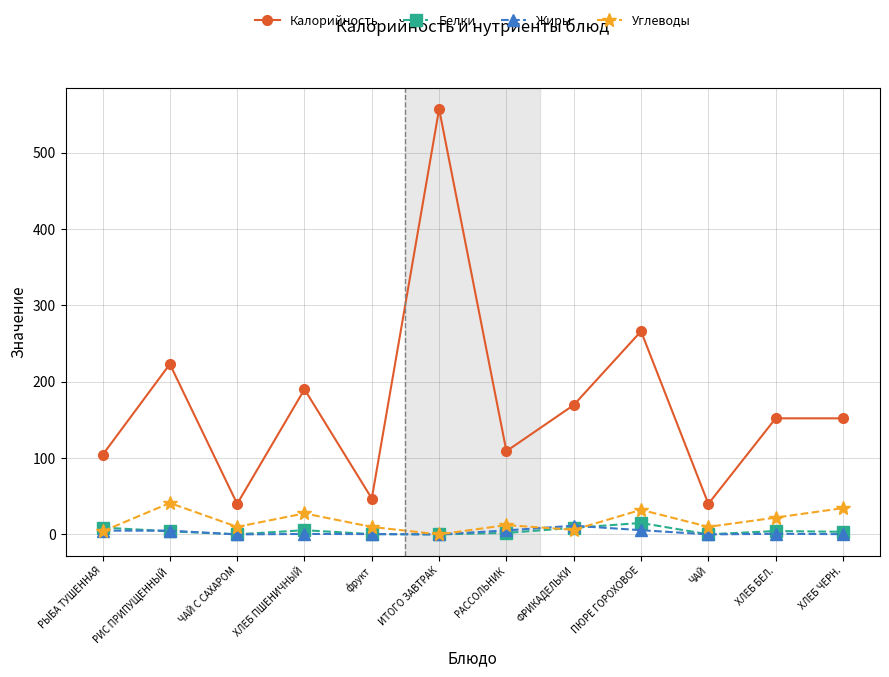

What is the value of the Калорийность point at the 10th from the left?

40.0